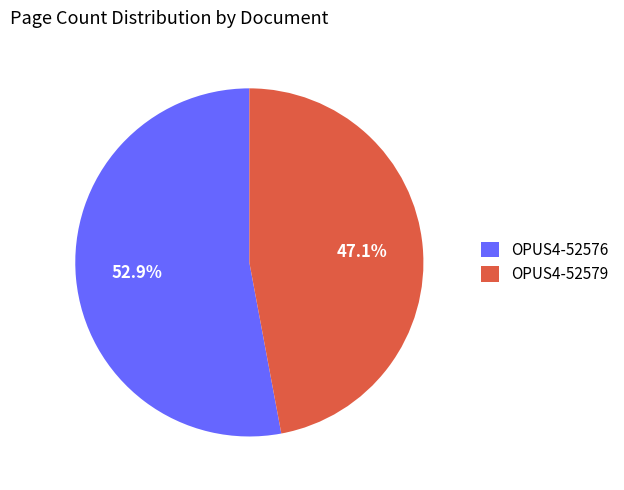

What percentage is the OPUS4-52576 slice, to the nearest percent?

53%